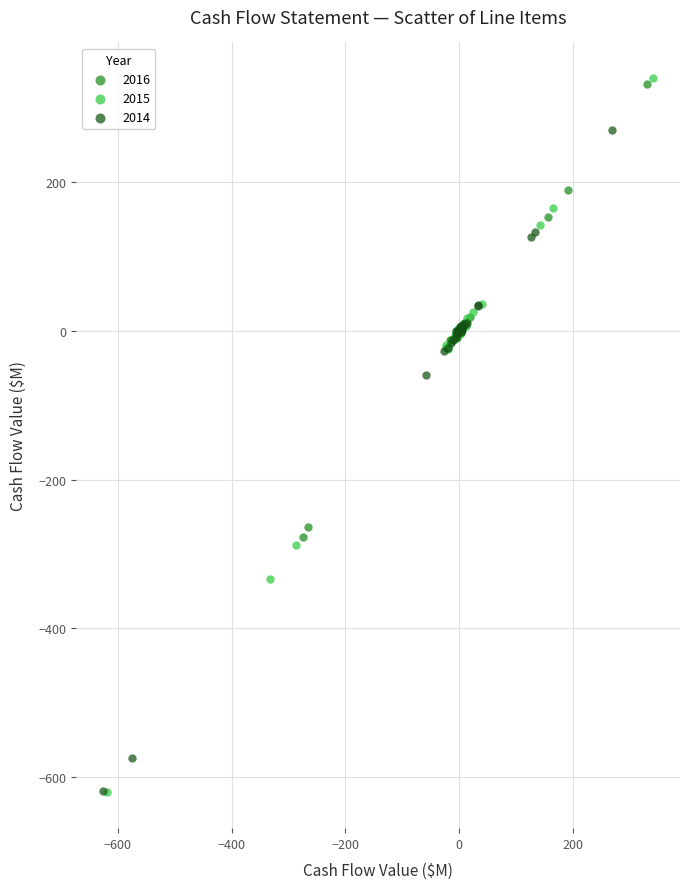

Which series has the widest spread of Y values?

2015